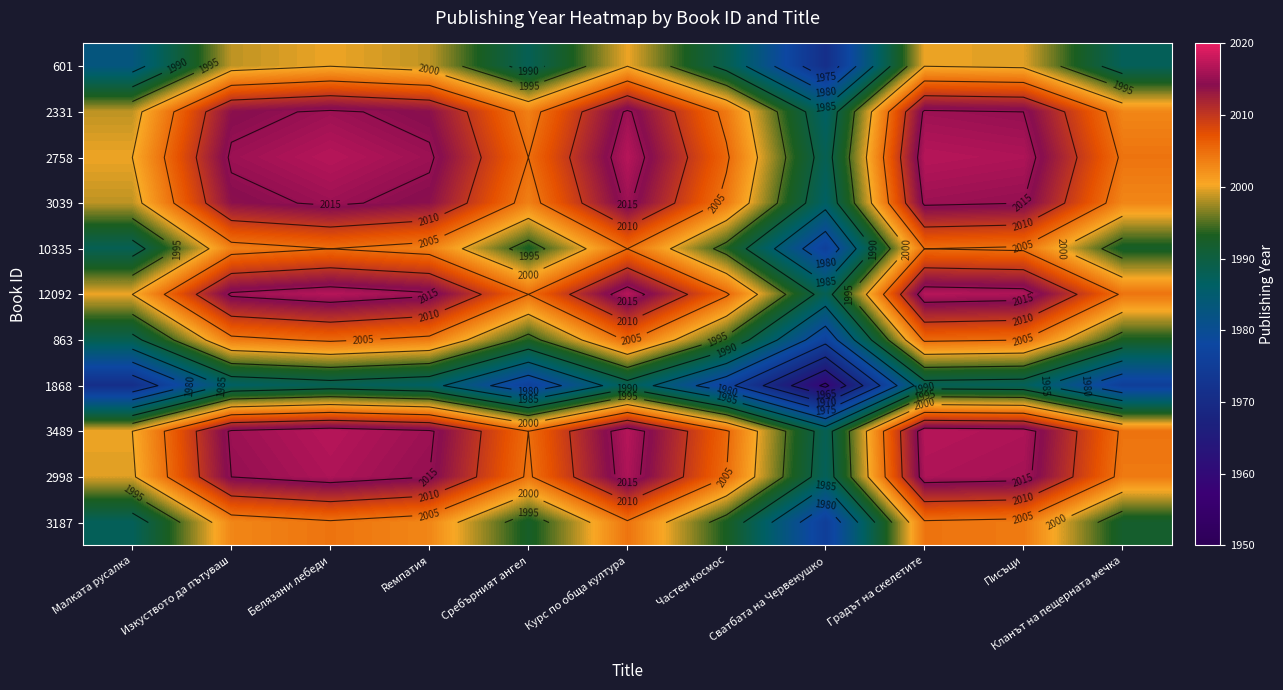

Between Частен космос and Курс по обща култура, which is larger?

Курс по обща култура